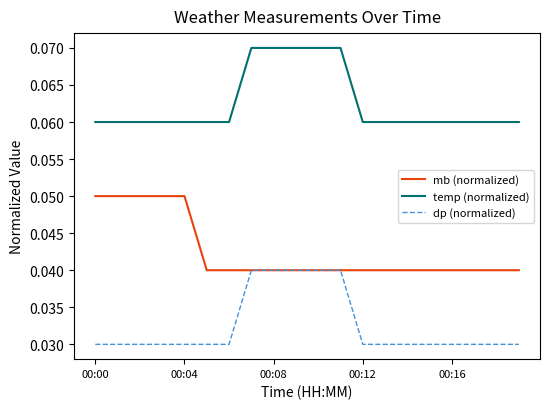

Which series has the largest total across all categories?

temp (normalized)